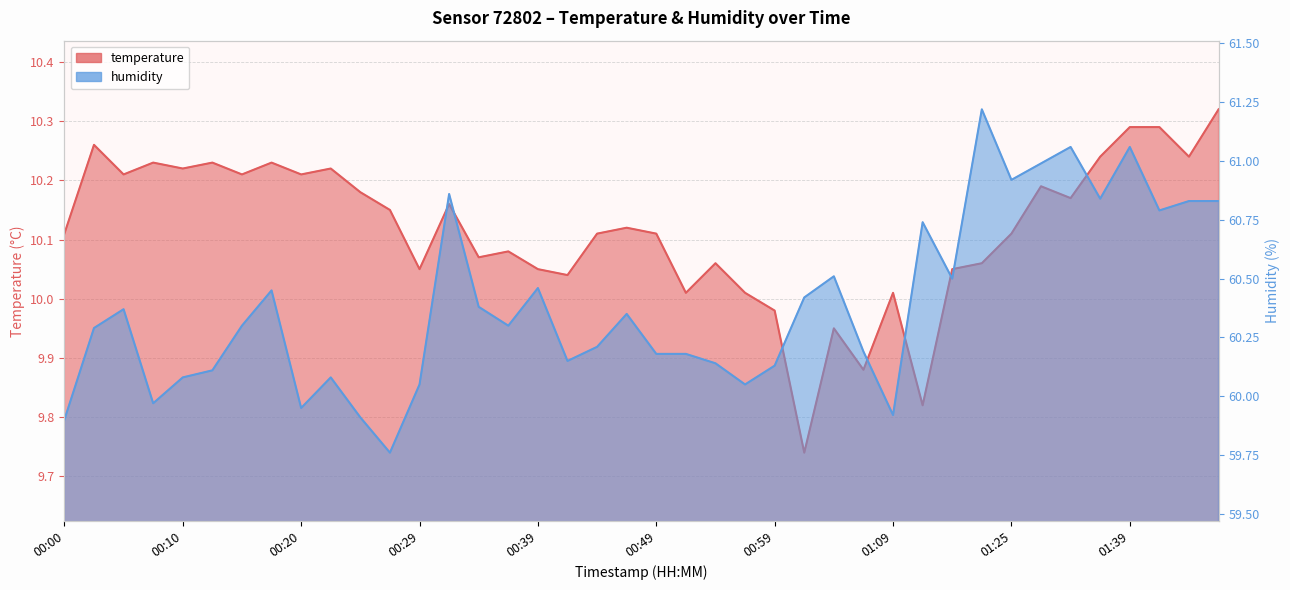

Between 01:34 and 00:47, which is larger?

01:34